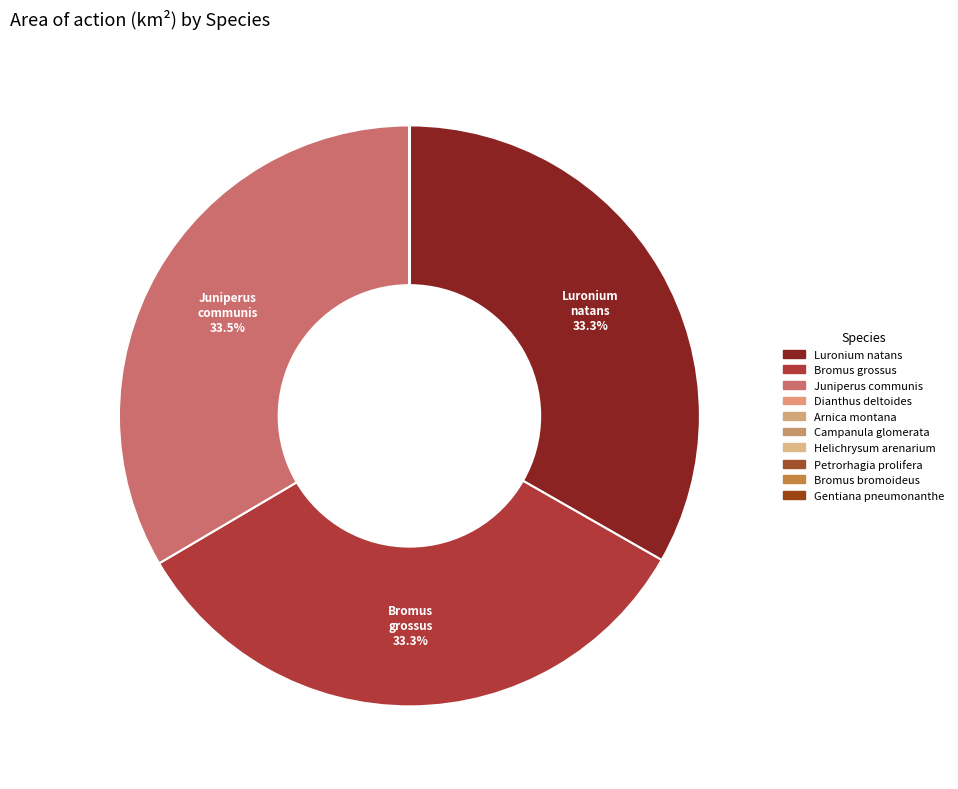

Is Dianthus deltoides the majority of the pie?

No